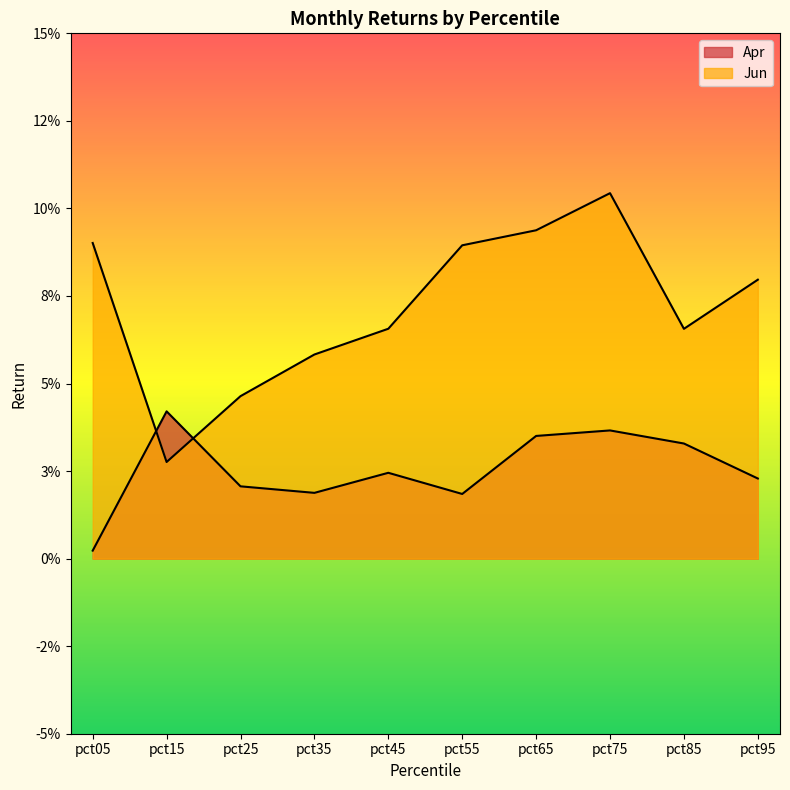

Rank the series at pct05 from highest to lowest value.

Jun, Apr